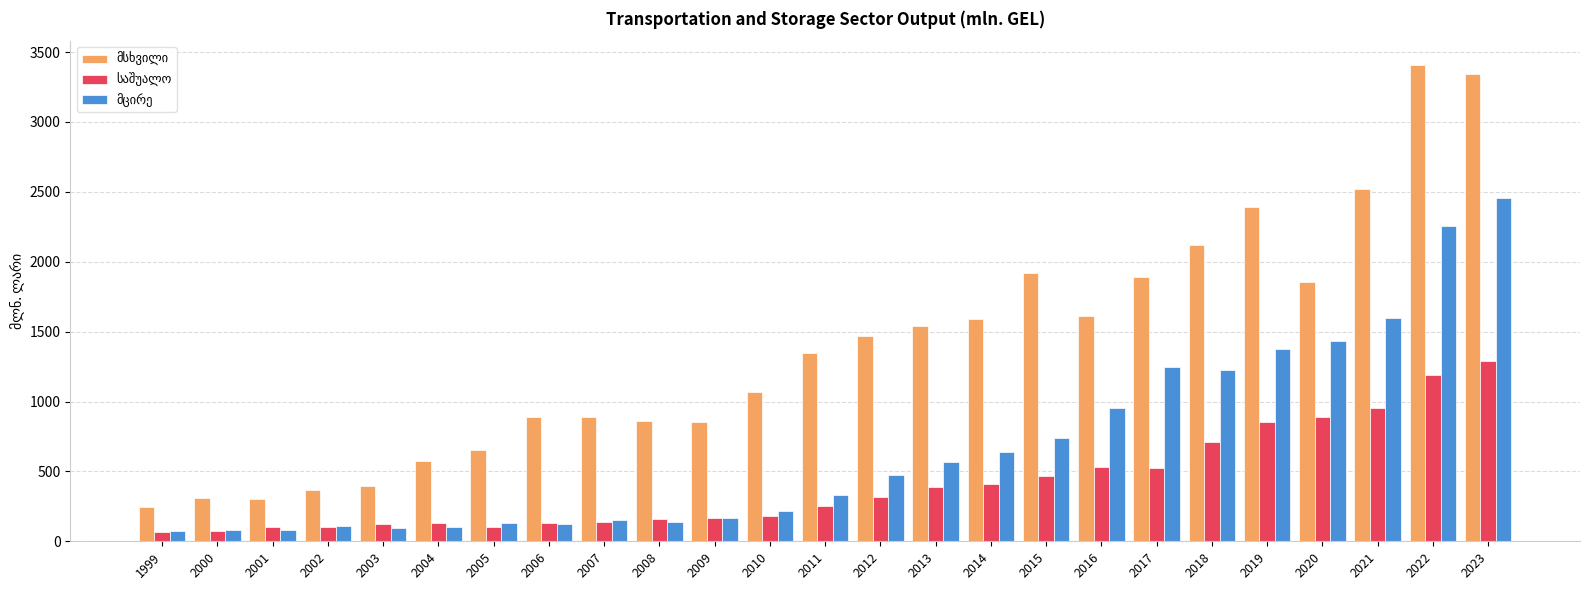

At which category is the sum across all series the highest?

2023